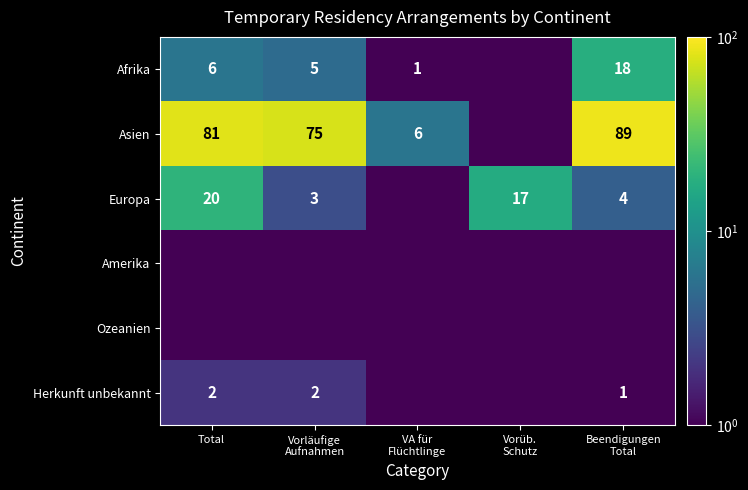

What is the total value across all series at Vorläufige
Aufnahmen?

86.0